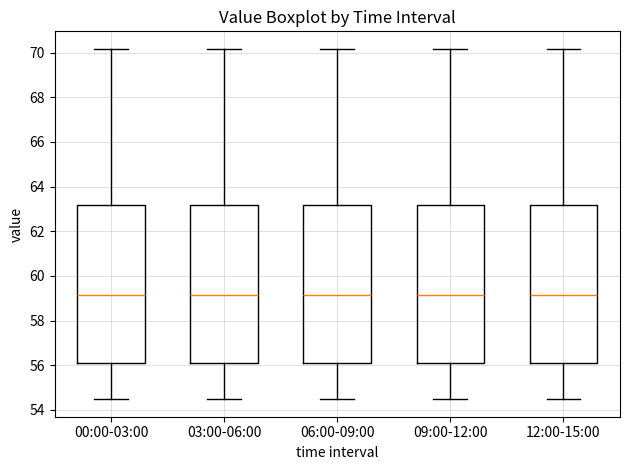

Reading left to right, transcribe this box plot: for each box, give where its median line is, the range the box spans, and where its two whiskers end, as read against the y-axis. The values are not printed on the chart, so give them approximately, as read against the axis.

00:00-03:00: median 59.2, box 56.2 to 63.2, whiskers 54.4 to 70.2
03:00-06:00: median 59.2, box 56.2 to 63.2, whiskers 54.4 to 70.2
06:00-09:00: median 59.2, box 56.2 to 63.2, whiskers 54.4 to 70.2
09:00-12:00: median 59.2, box 56.2 to 63.2, whiskers 54.4 to 70.2
12:00-15:00: median 59.2, box 56.2 to 63.2, whiskers 54.4 to 70.2